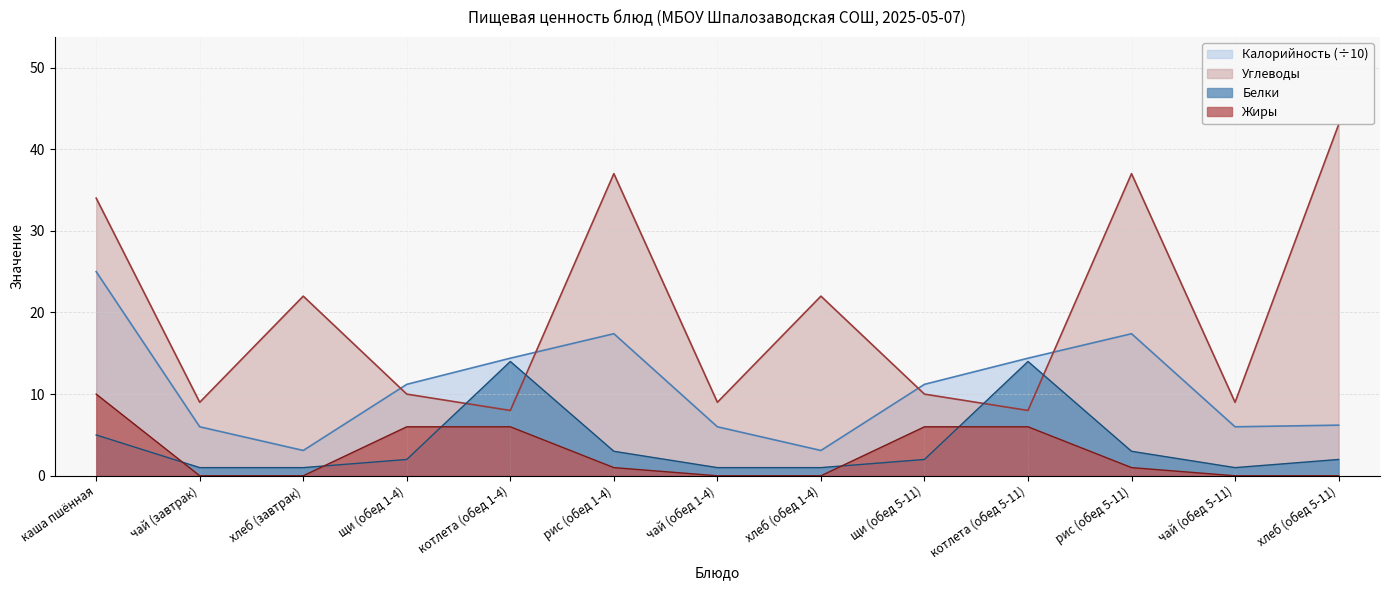

How many interior local peaks does the Белки series have?

2